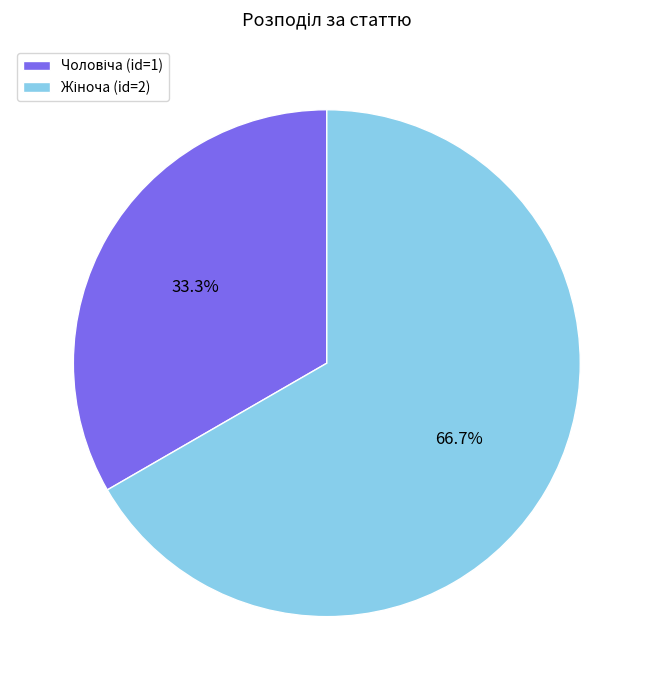

How many slices are in this pie chart?

2